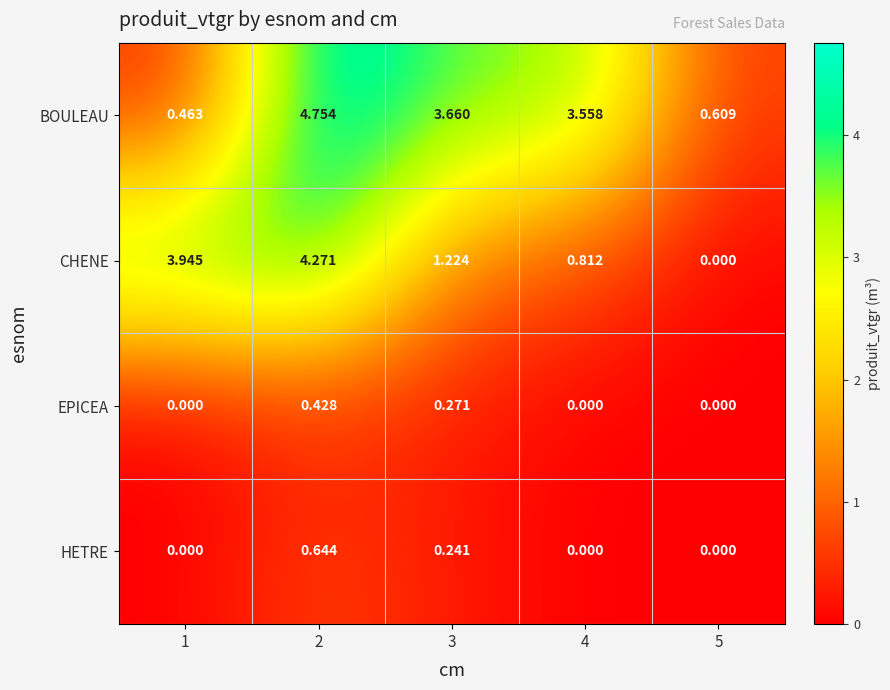

At which category is the sum across all series the highest?

2